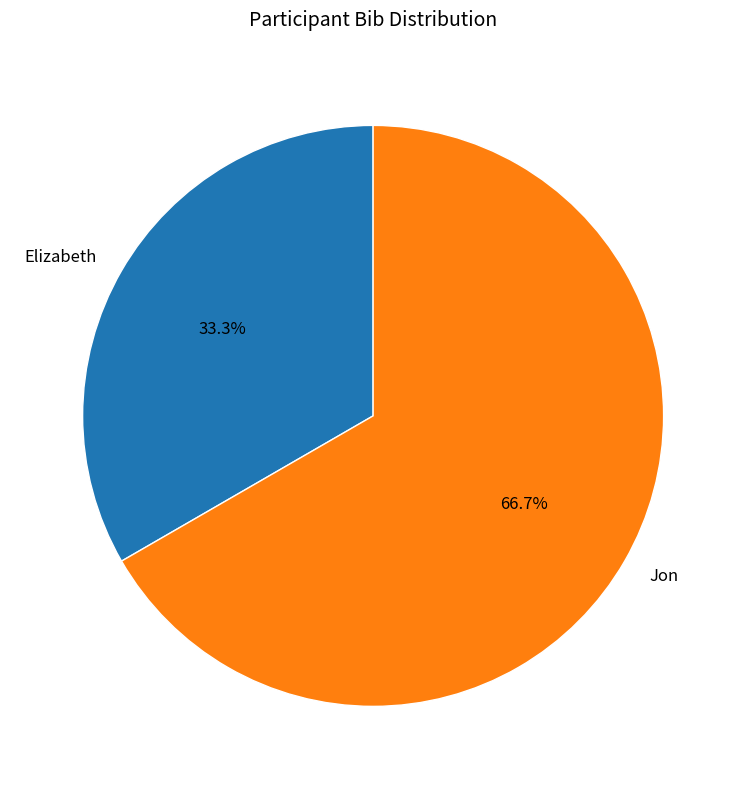

Is it true that Jon is 67% of the pie?

True